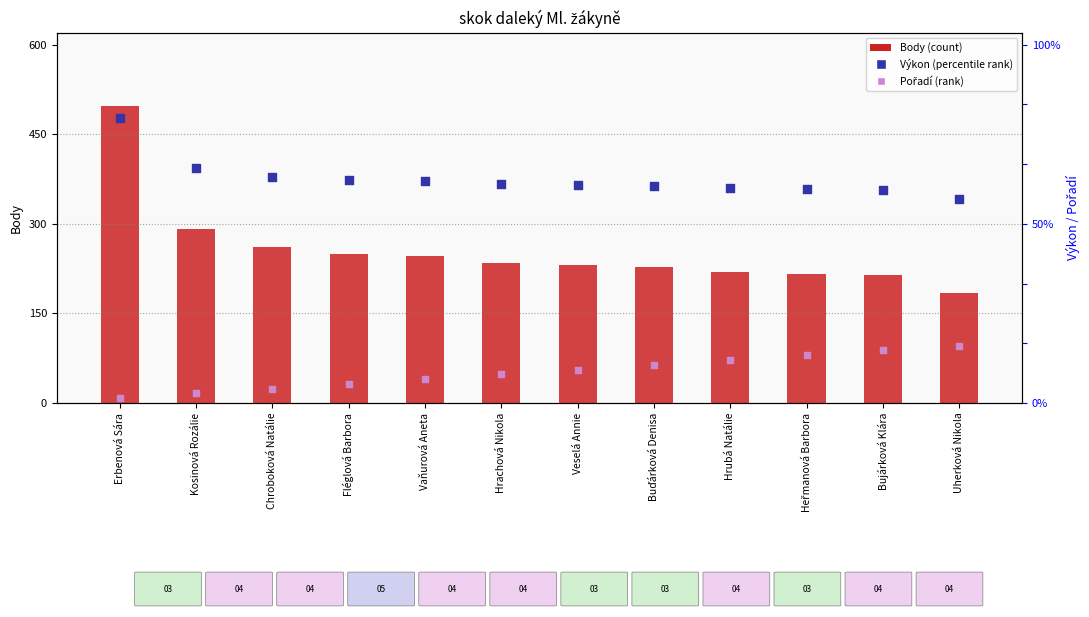

At how many categories does at least one series exceed 464?

1